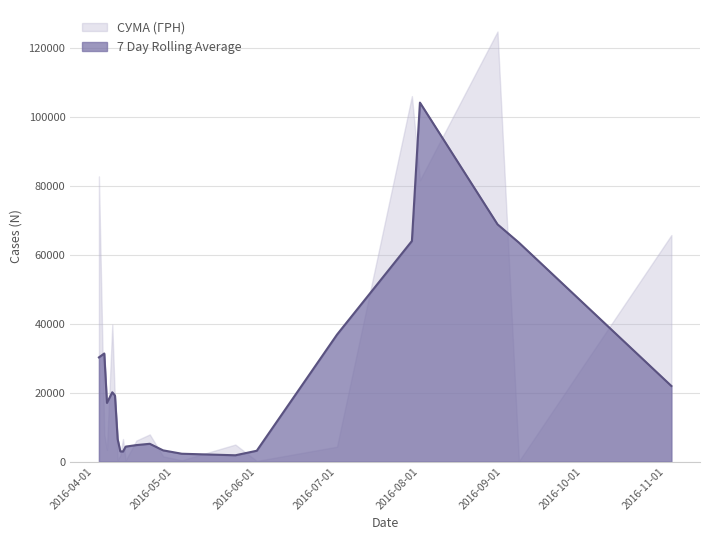

What is the difference between the maximum and second lowest values?

124820.3